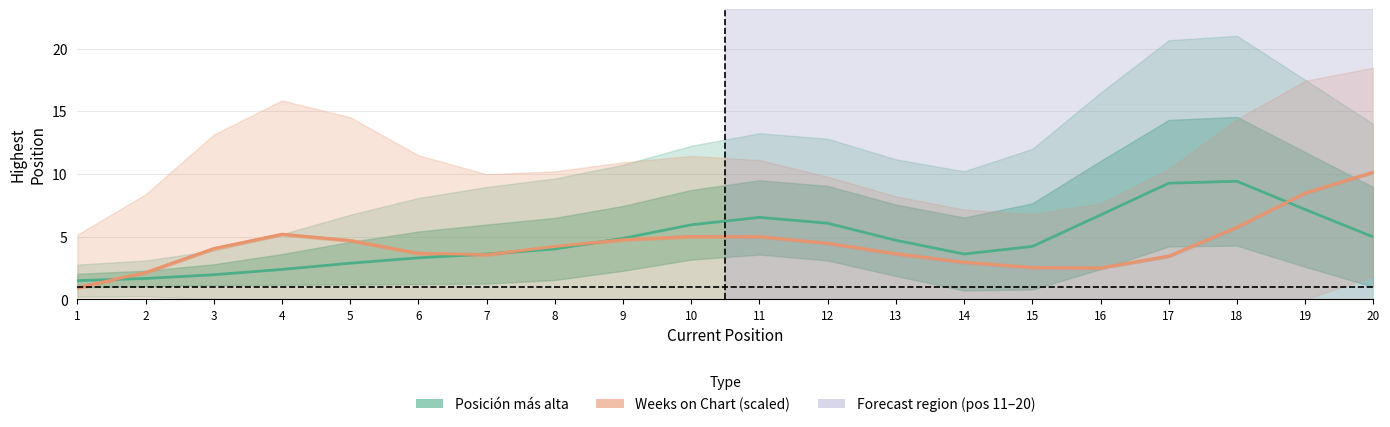

True or false: Weeks on Chart (scaled) has a value of 5.0 at 11.

True